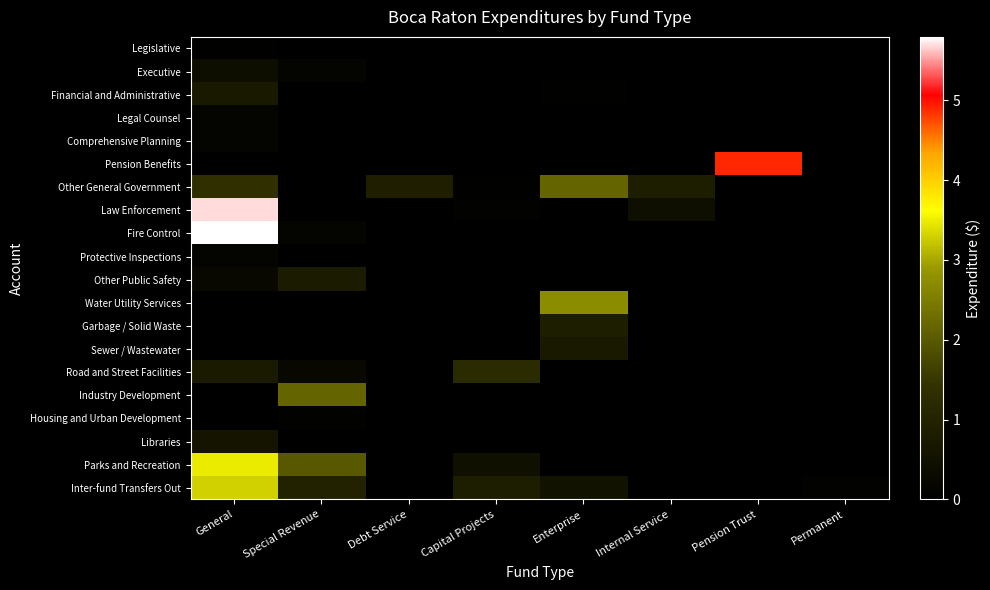

Between Special Revenue and Pension Trust, which series saw the biggest shift?

Pension Benefits